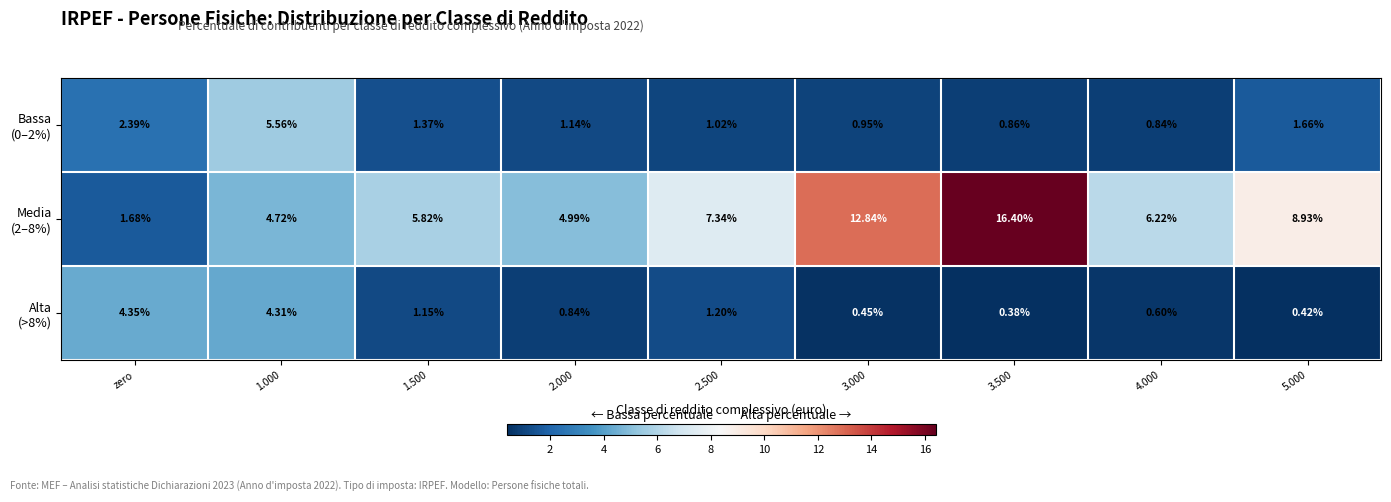

Count the number of data series in this chart.

3